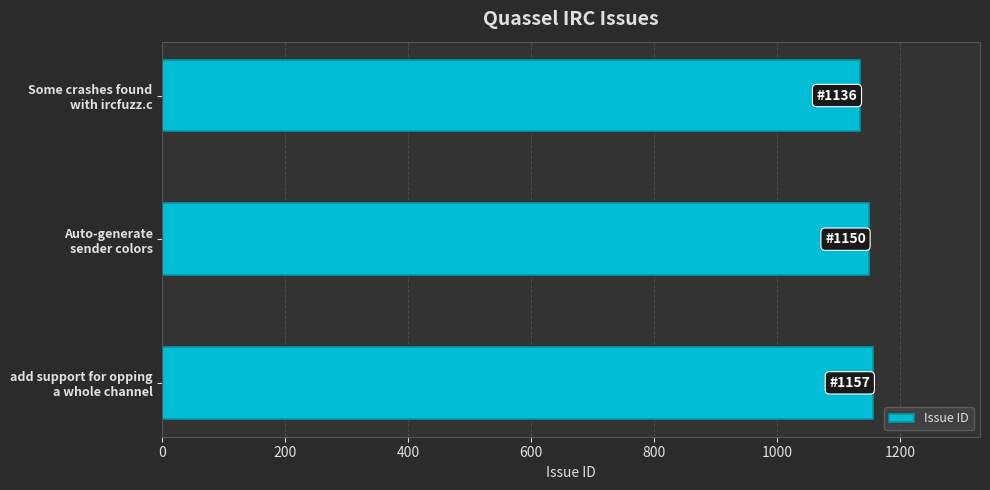

What is the average value?

1148